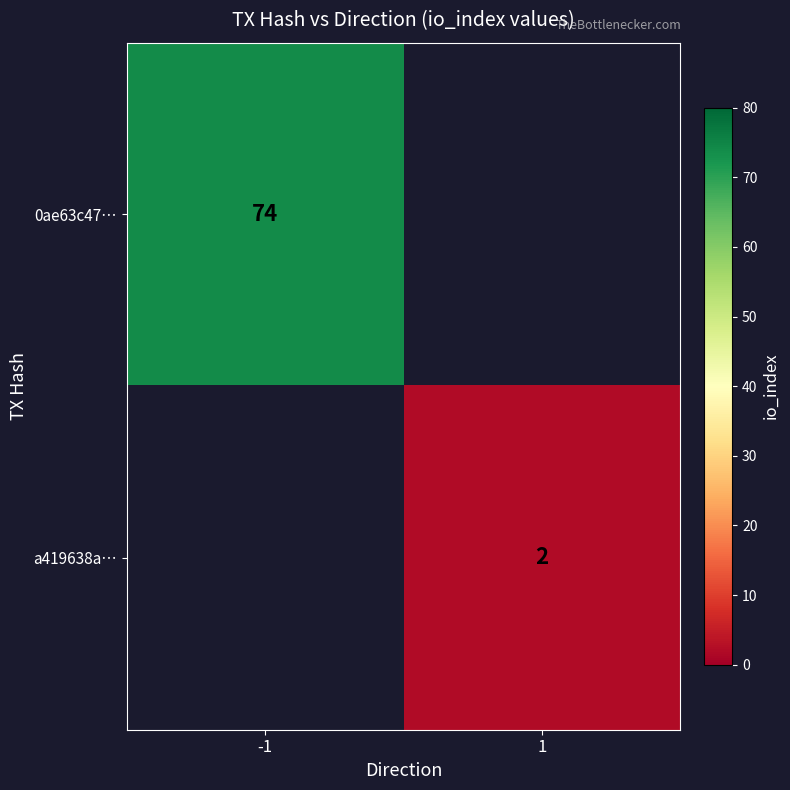

The 0ae63c47… series shows 97 at -1. True or false?

False